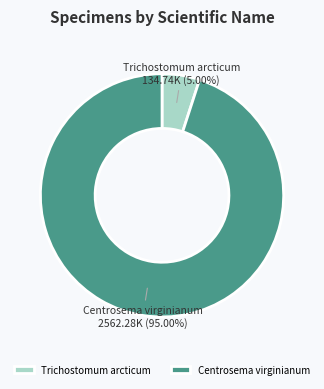

Which has a higher value, Trichostomum arcticum 134.74K (5.00%) or Centrosema virginianum 2562.28K (95.00%)?

Centrosema virginianum 2562.28K (95.00%)